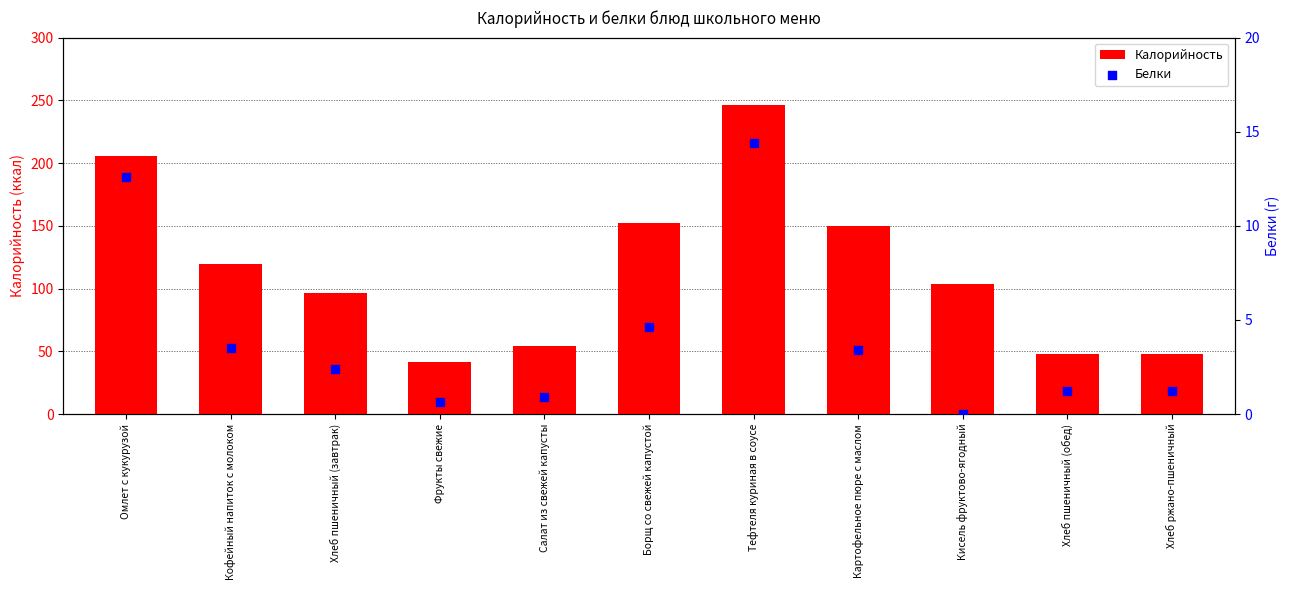

Which series has the largest total across all categories?

Калорийность